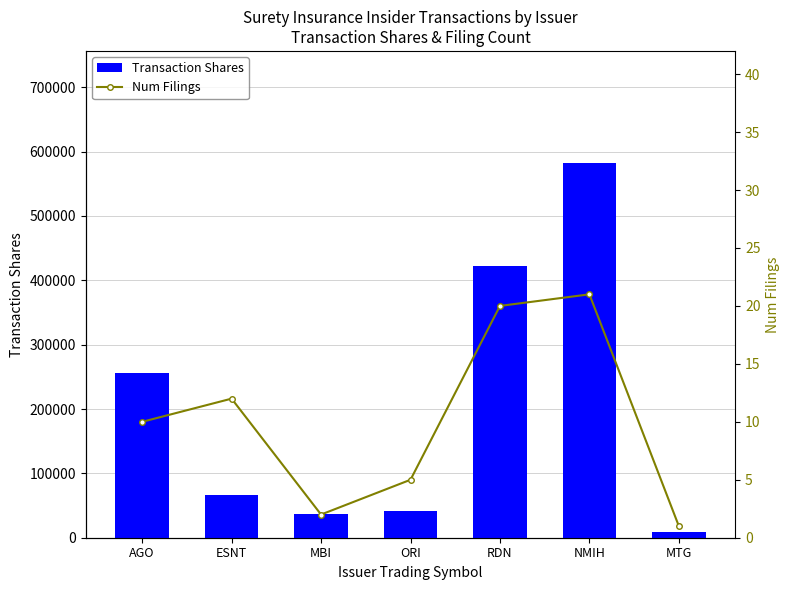

What is the maximum value shown in the chart?

581931